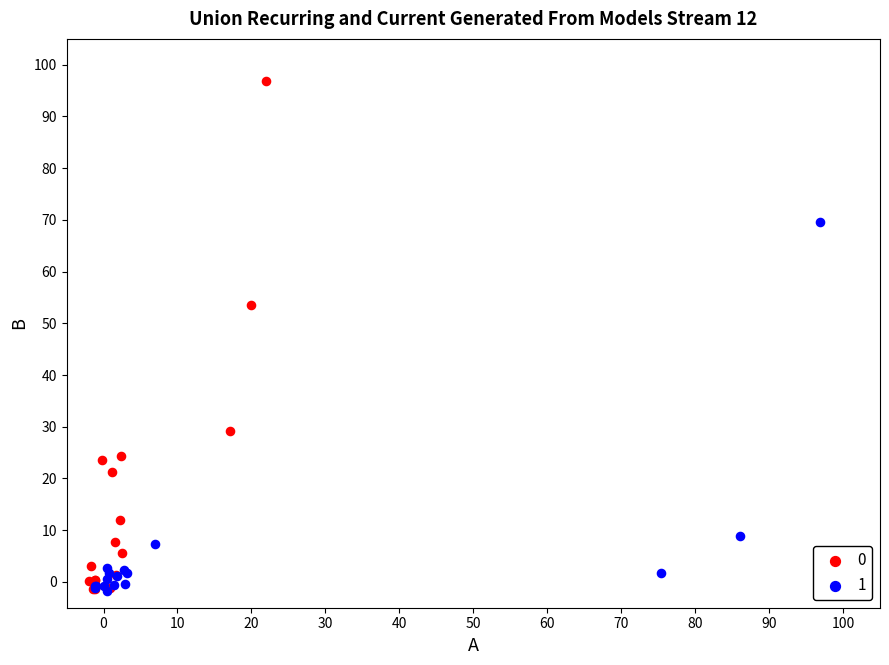

Which series contains the highest Y value?

0